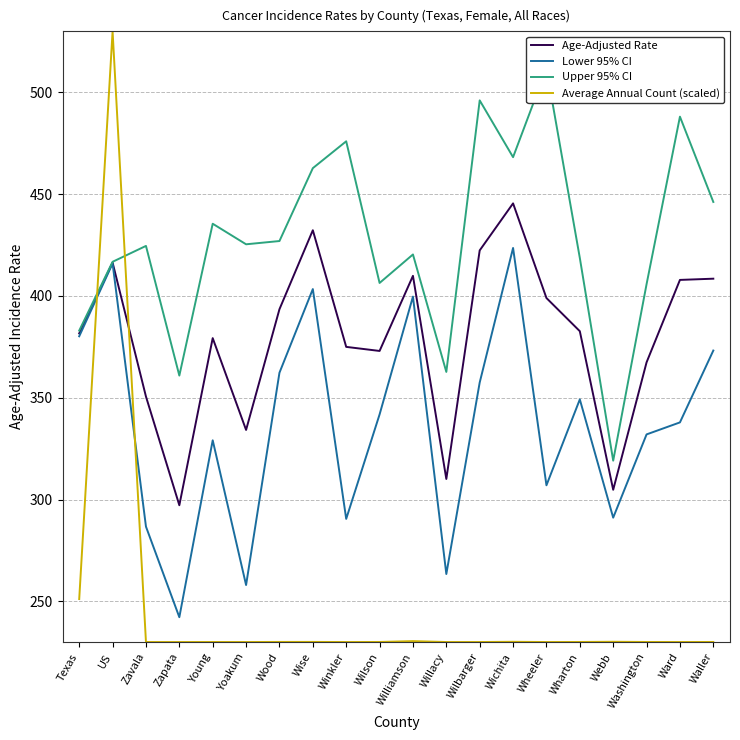

After their last crossing, which series has the higher values: Upper 95% CI or Average Annual Count (scaled)?

Upper 95% CI